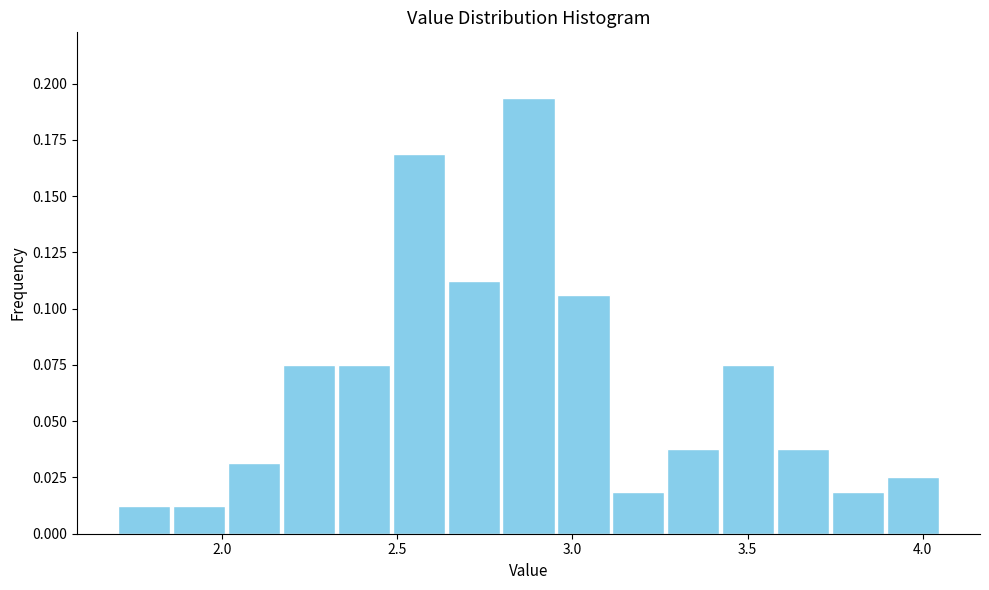

Read against the x-axis, roughly where is the centre of the tallest bar?

2.90